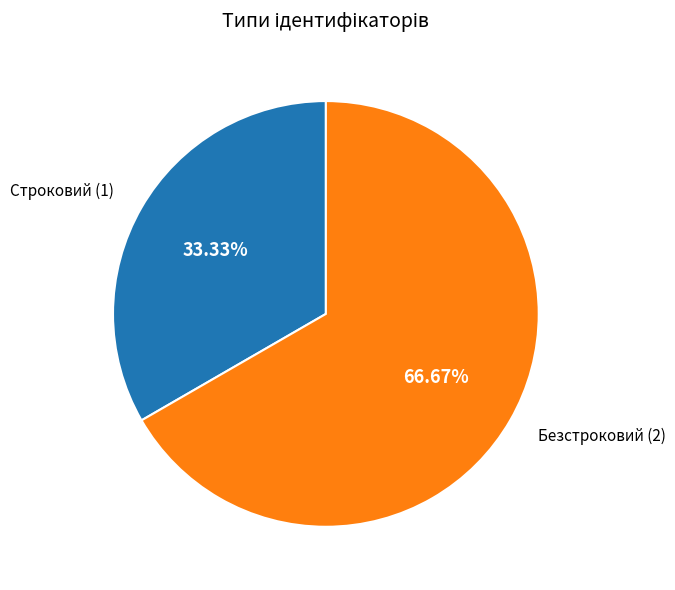

Is there any slice that represents more than half of the pie?

Yes